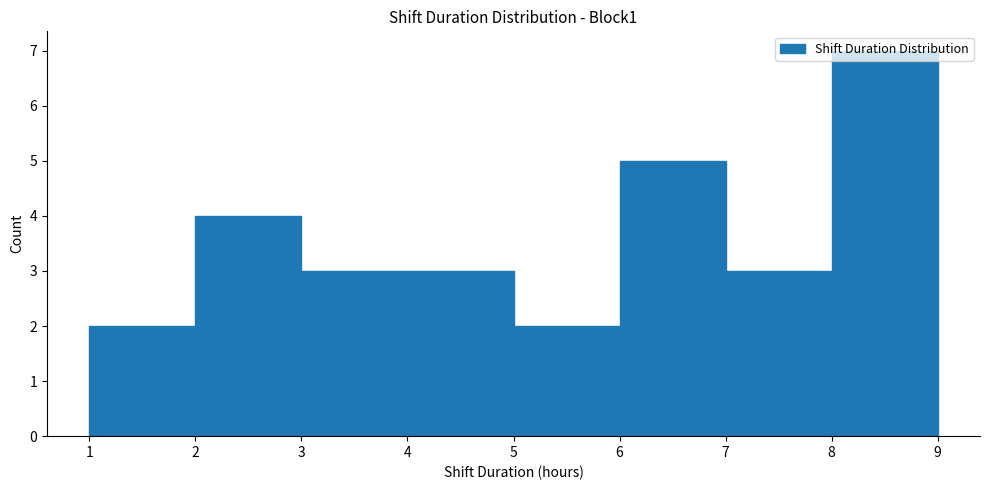

Reading left to right, list every bar in this chart as the range it spans on the x-axis followed by its height. The values are not printed on the chart, so give them approximately, as read against the axis.

1 to 2: 2
2 to 3: 4
3 to 4: 3
4 to 5: 3
5 to 6: 2
6 to 7: 5
7 to 8: 3
8 to 9: 7